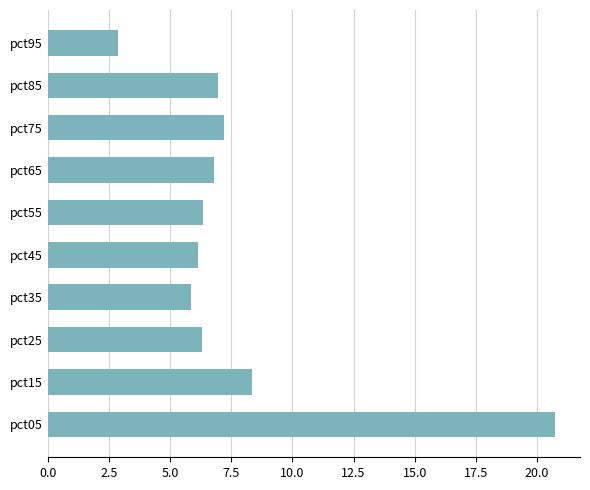

At which label is the value closest to 11?

pct15